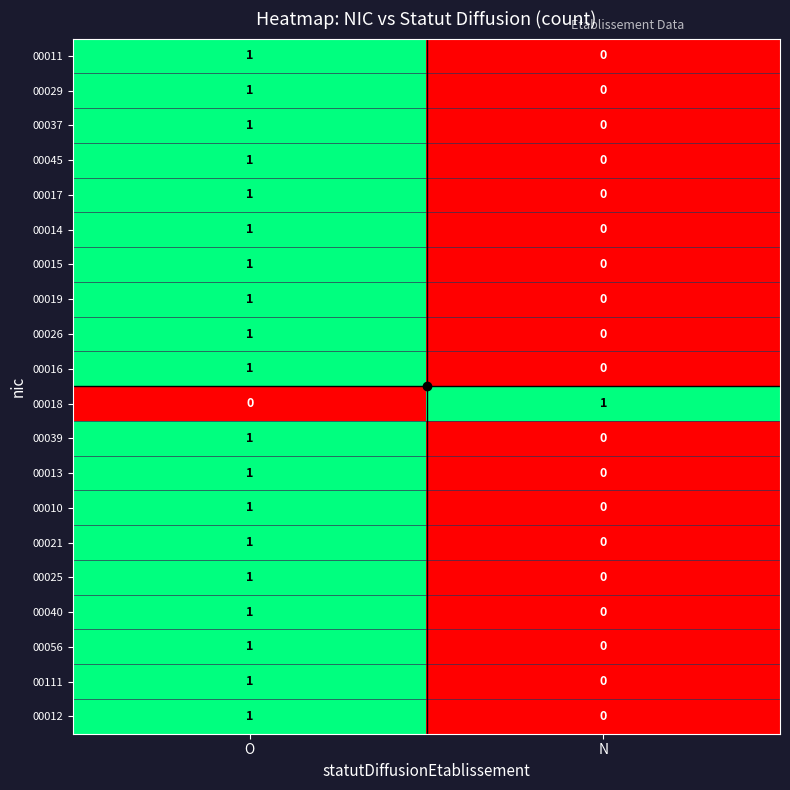

What is the total value across all series at O?

19